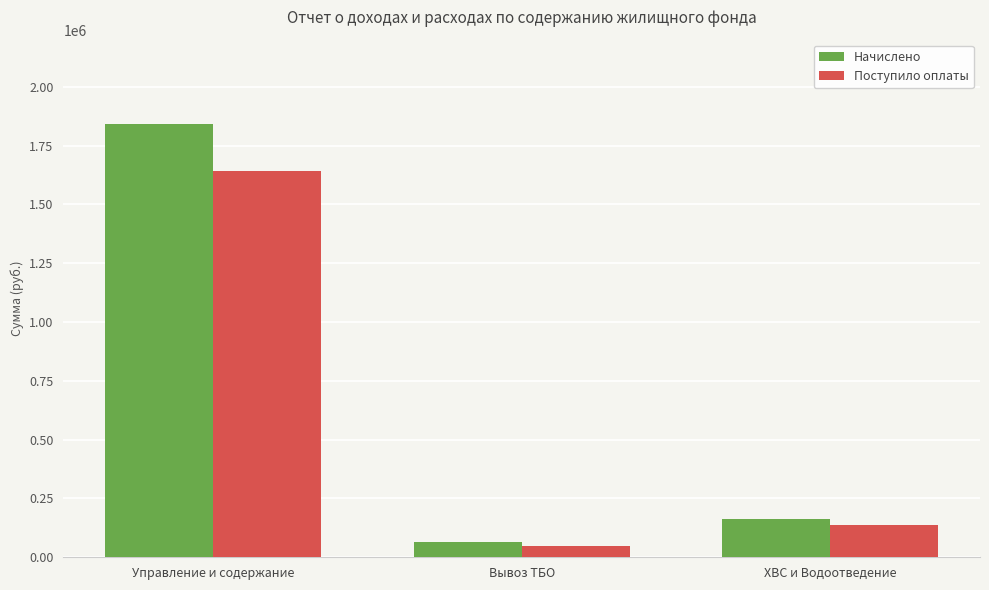

True or false: Поступило оплаты has a value of 139139.2 at ХВС и Водоотведение.

True